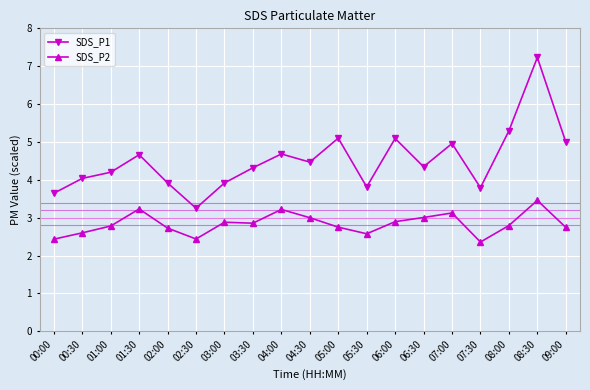

What is the value of the SDS_P1 point at the 16th from the left?

3.8